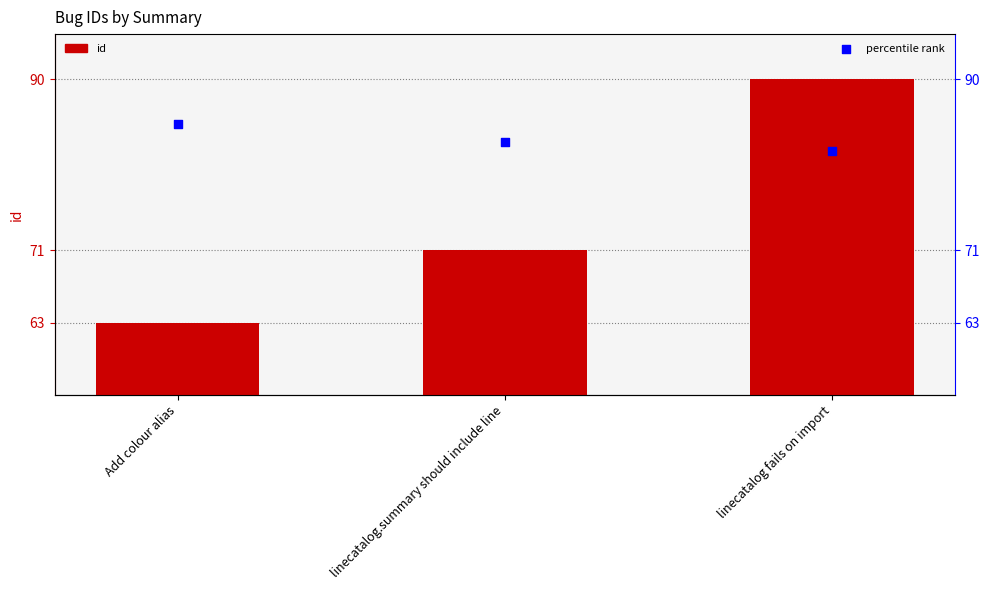

Which series reaches the maximum Y coordinate?

id